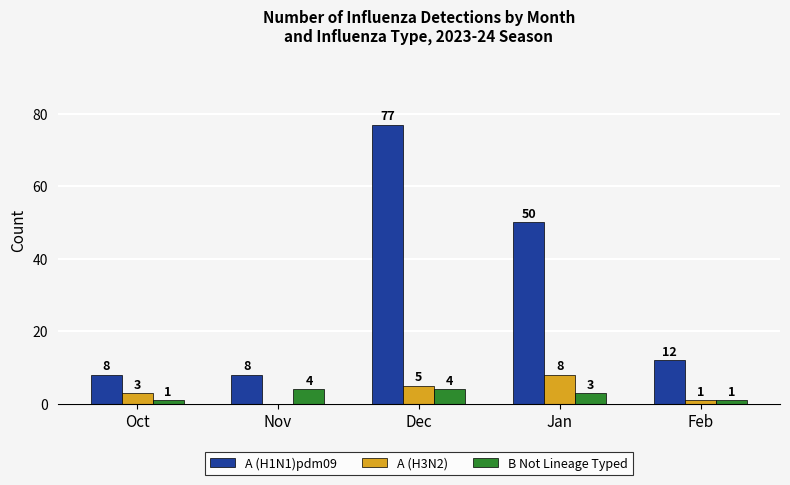

How many groups of bars are there?

5